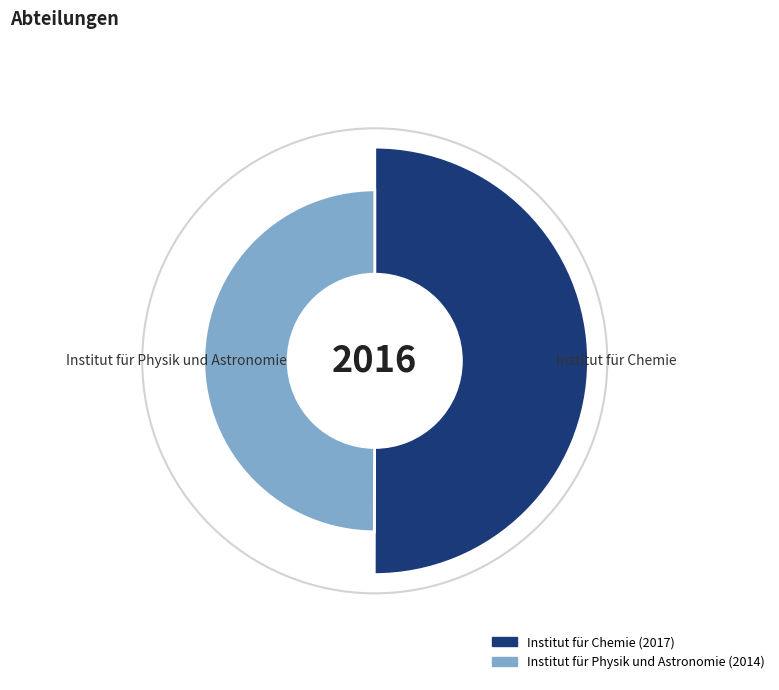

Rank the categories by value from lowest to highest.

Institut für Physik und Astronomie, Institut für Chemie